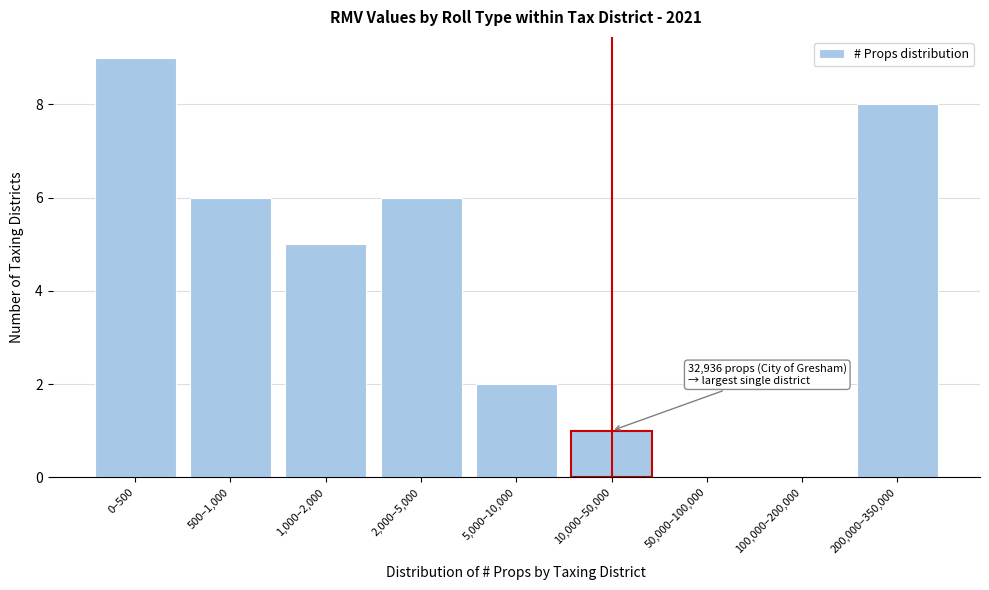

Reading left to right, what are all the values shown in this chart?

0–500=9	500–1,000=6	1,000–2,000=5	2,000–5,000=6	5,000–10,000=2	10,000–50,000=1	50,000–100,000=0	100,000–200,000=0	200,000–350,000=8